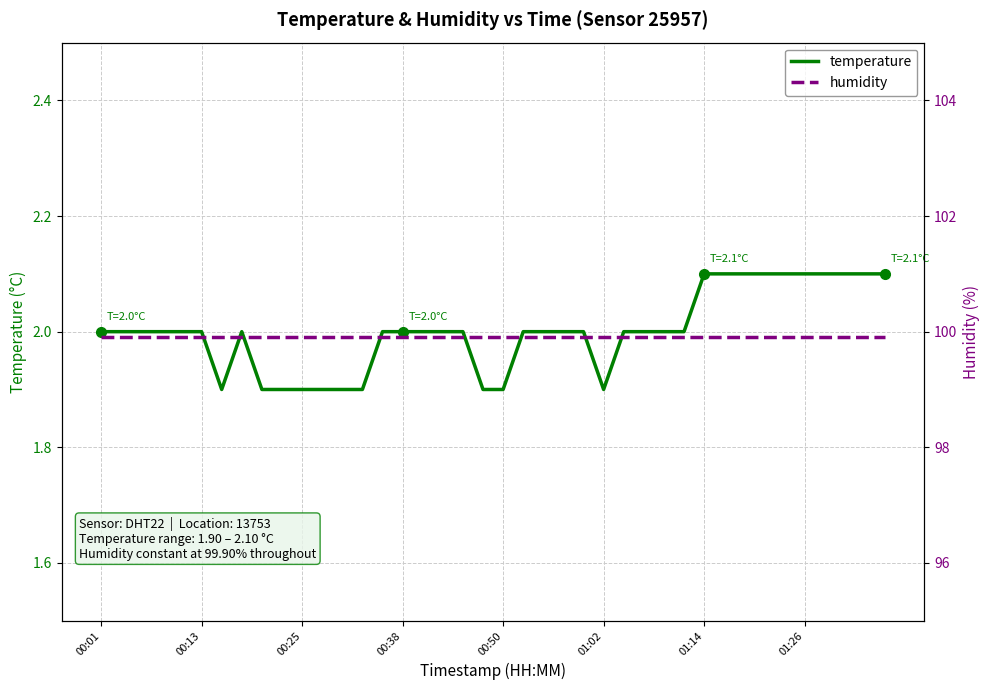

How many interior local peaks does the temperature series have?

1